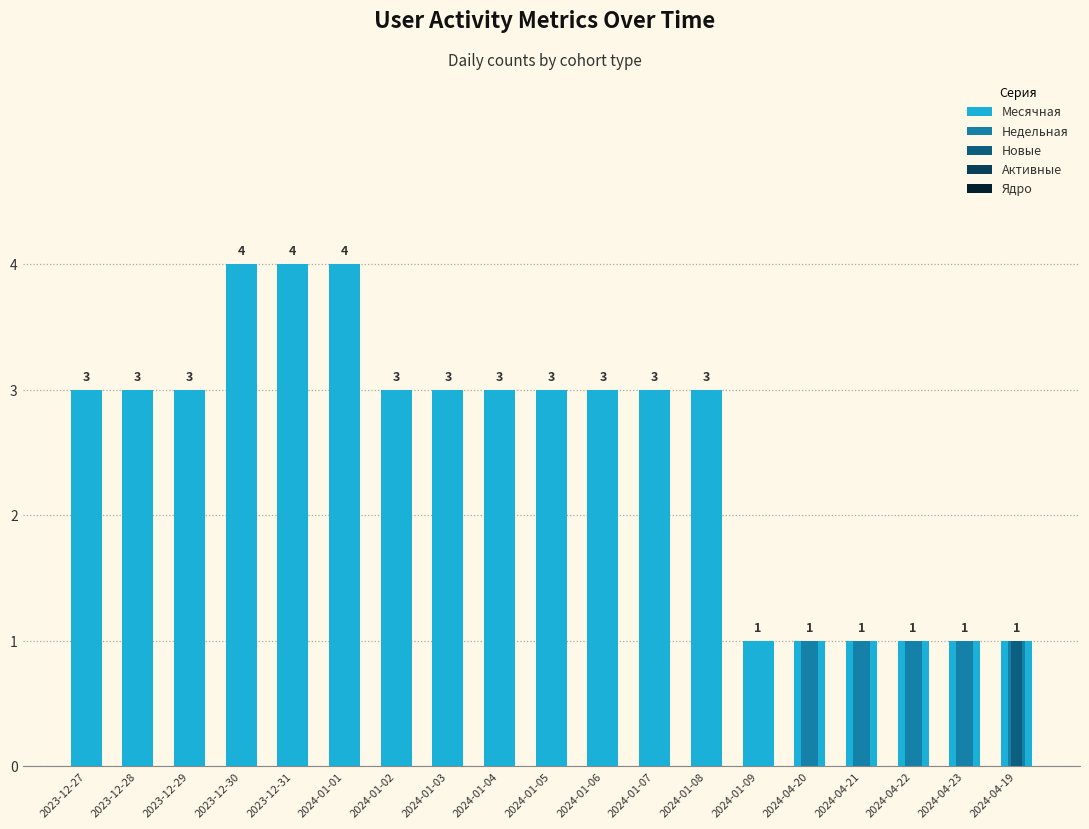

How many bars are there in each group?

5